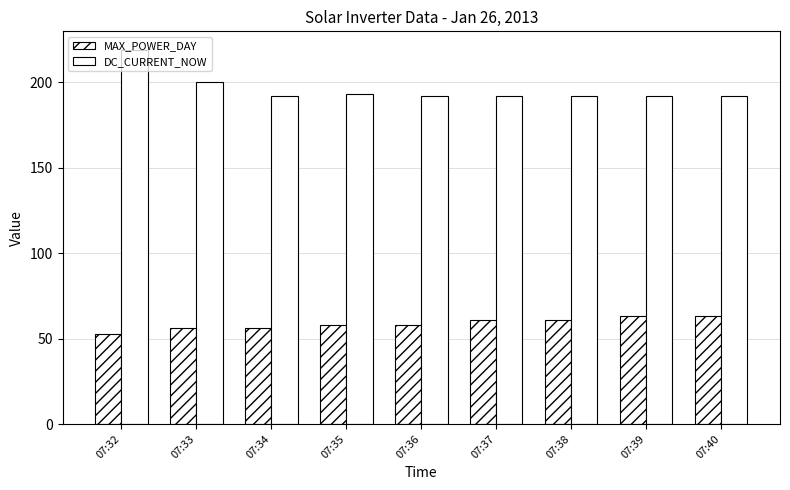

Which series has the widest spread of values?

DC_CURRENT_NOW